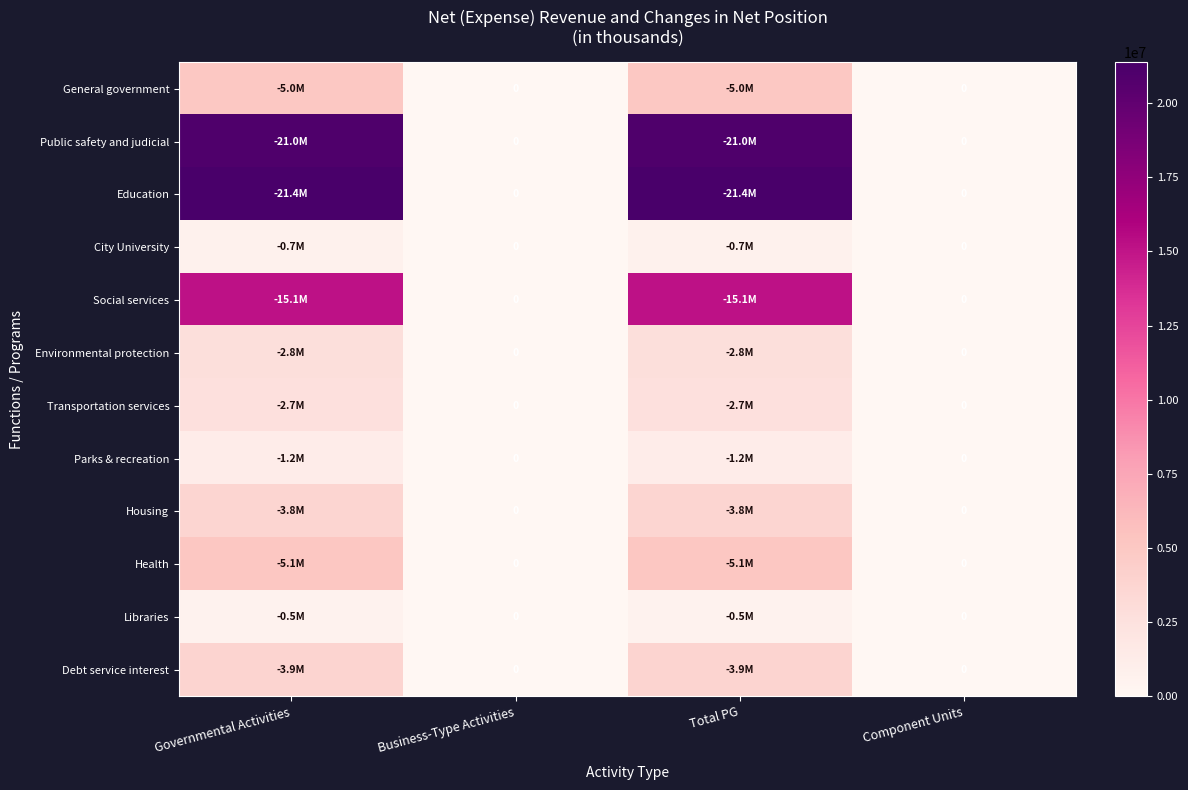

At which category does the chart reach its minimum across all series?

Business-Type Activities